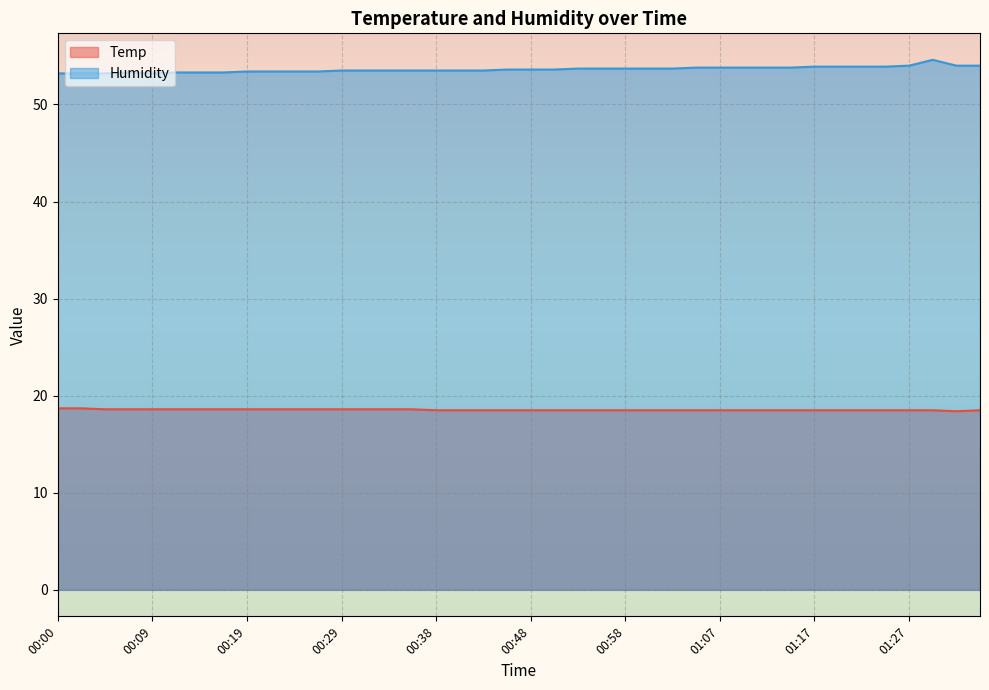

What is the label of the 29th point from the left?

01:07